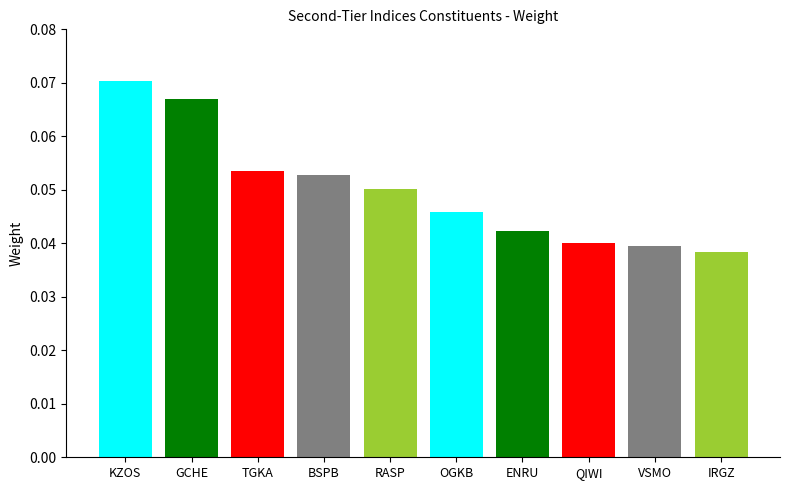

Rank the categories by value from highest to lowest.

KZOS, GCHE, TGKA, BSPB, RASP, OGKB, ENRU, QIWI, VSMO, IRGZ